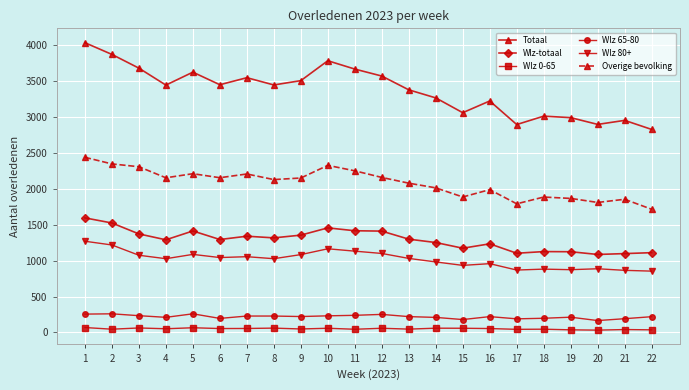

At which category does Totaal reach its first local peak?

5